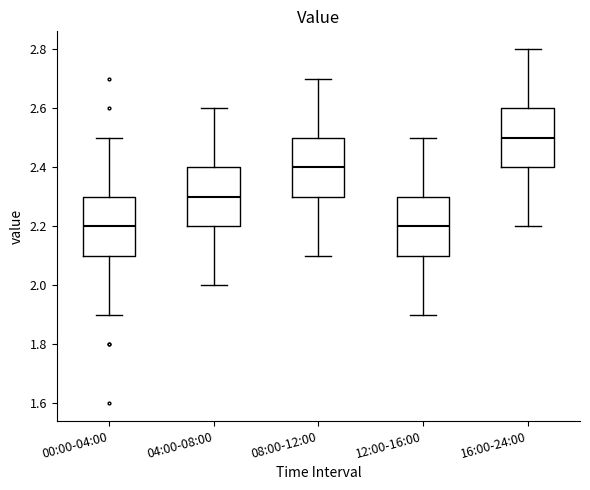

Reading left to right, transcribe this box plot: for each box, give where its median line is, the range the box spans, and where its two whiskers end, as read against the y-axis. The values are not printed on the chart, so give them approximately, as read against the axis.

00:00-04:00: median 2.2, box 2.1 to 2.3, whiskers 1.9 to 2.5
04:00-08:00: median 2.3, box 2.2 to 2.4, whiskers 2.0 to 2.6
08:00-12:00: median 2.4, box 2.3 to 2.5, whiskers 2.1 to 2.7
12:00-16:00: median 2.2, box 2.1 to 2.3, whiskers 1.9 to 2.5
16:00-24:00: median 2.5, box 2.4 to 2.6, whiskers 2.2 to 2.8